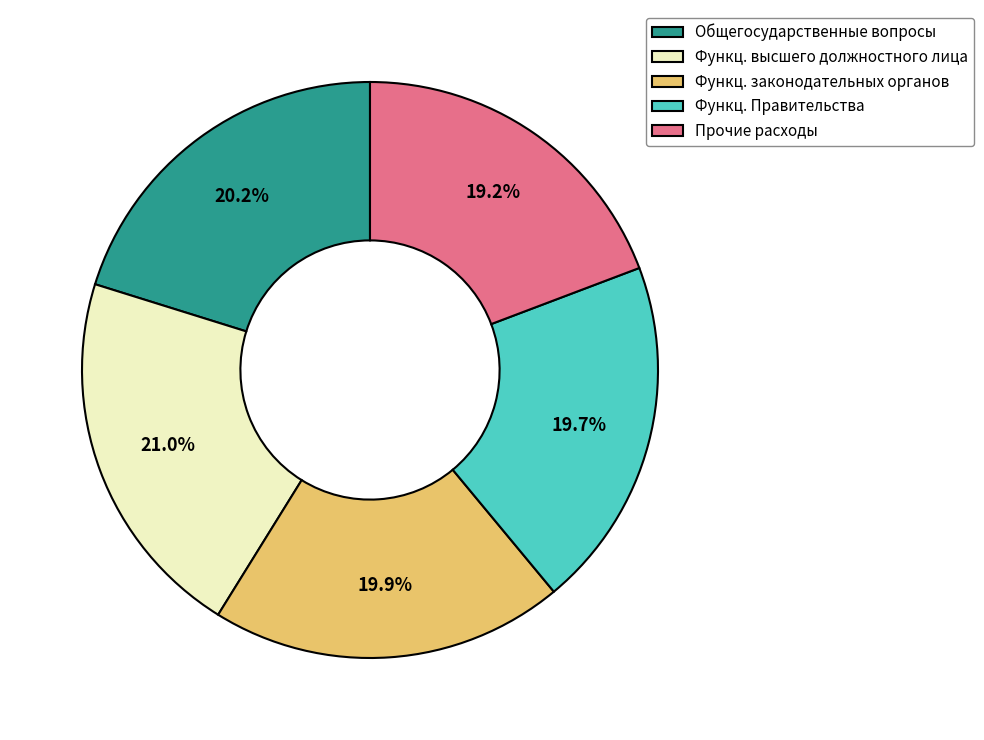

What portion of the pie excludes Общегосударственные вопросы?

79.8%